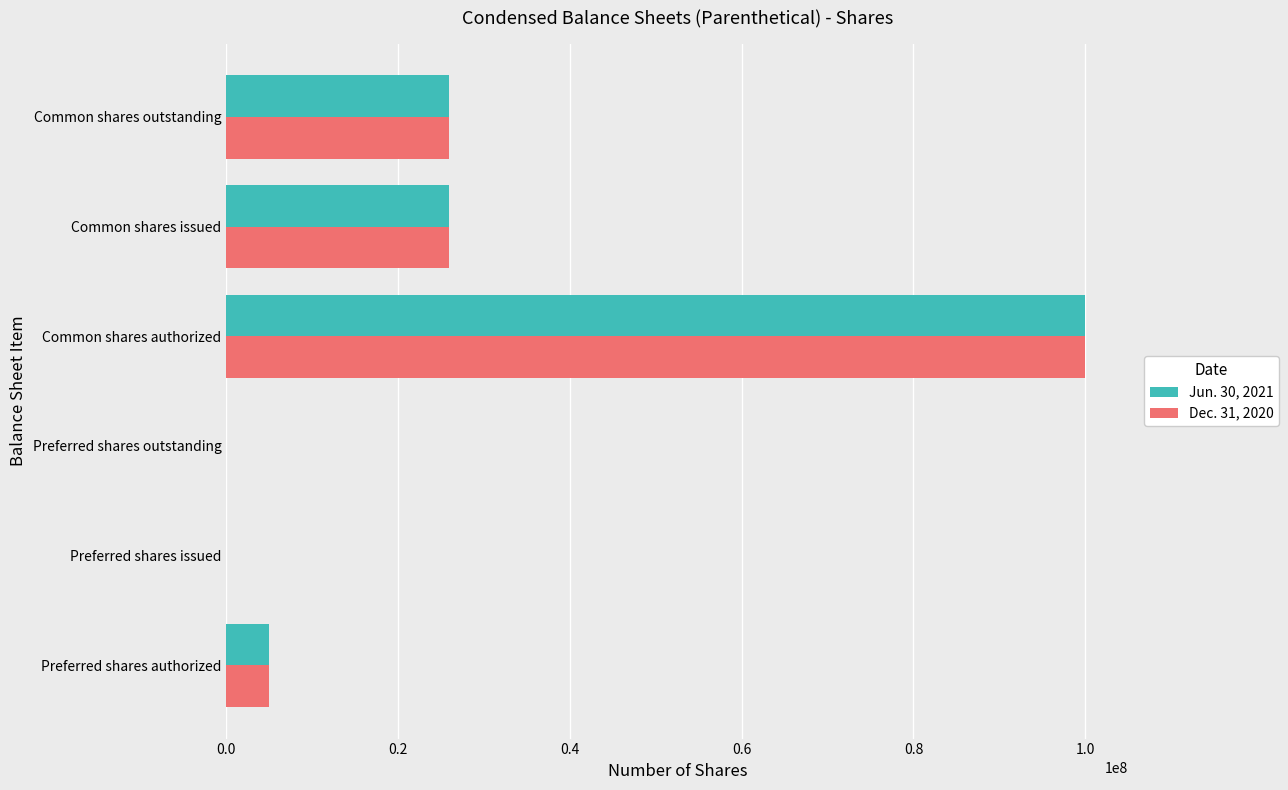

Is the value of Jun. 30, 2021 at Preferred shares authorized greater than the value of Dec. 31, 2020 at Common shares issued?

No